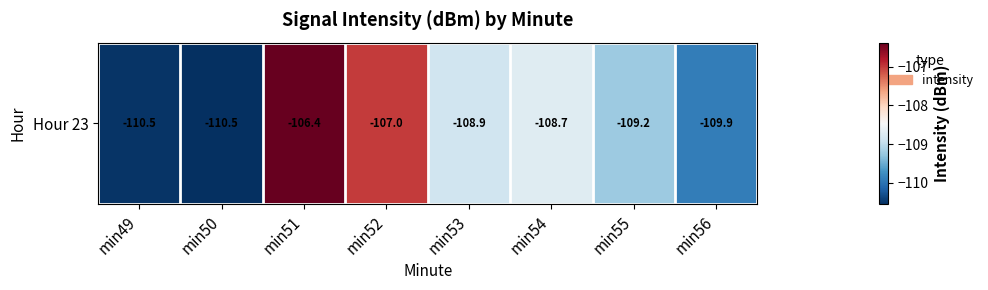

What is the average value?

-108.9